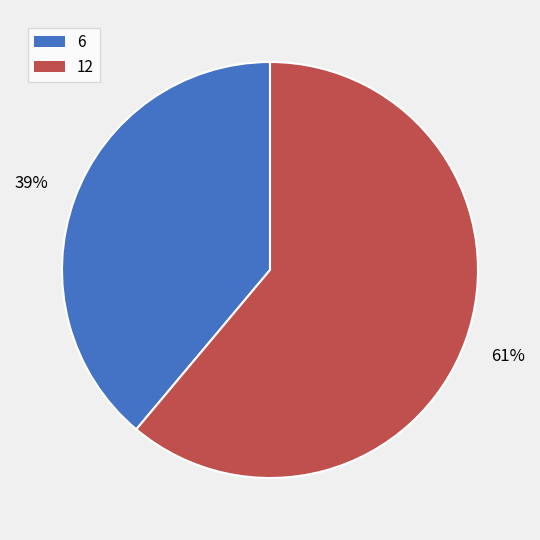

Which slice is the smallest?

6